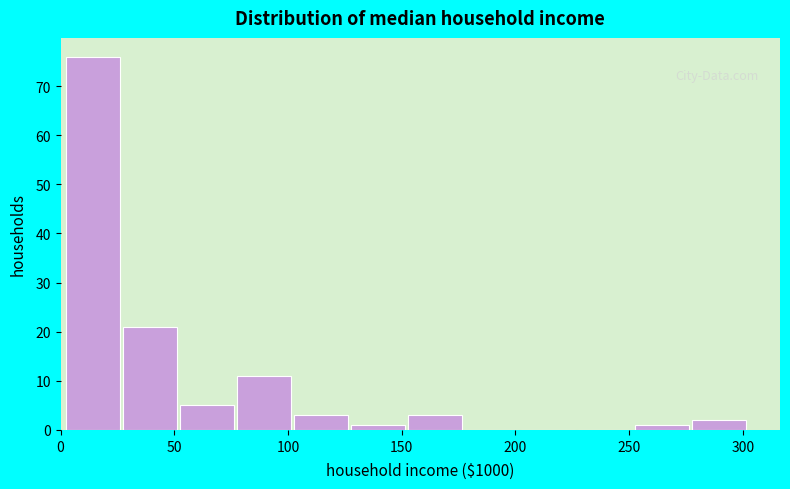

Over which range of the x-axis is the bar tallest?

5 to 30